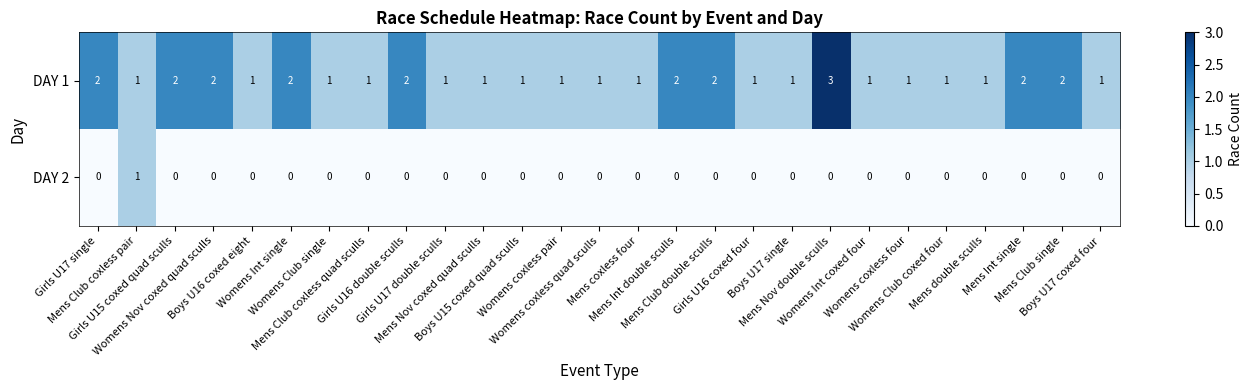

Rank the series by their average value, from lowest to highest.

DAY 2, DAY 1